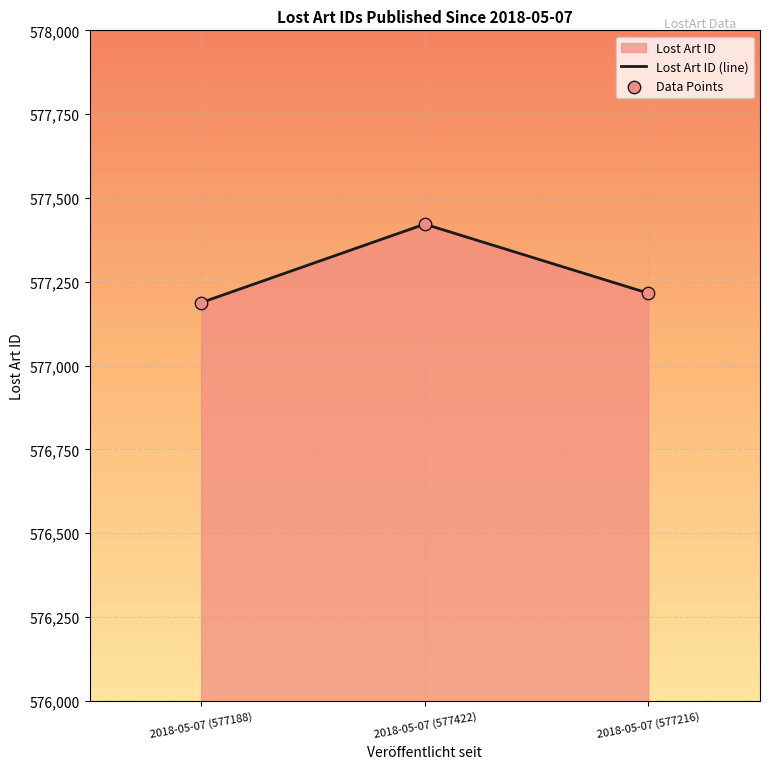

Approximately how many times larger is the value at 2018-05-07 (577422) compared to 2018-05-07 (577188)?

1.0